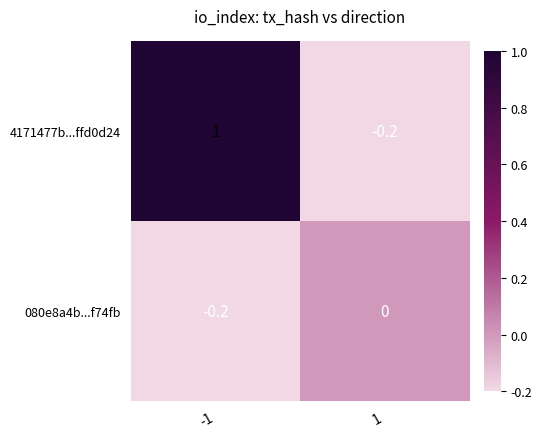

What is the highest value of the 4171477b...ffd0d24 series?

1.0